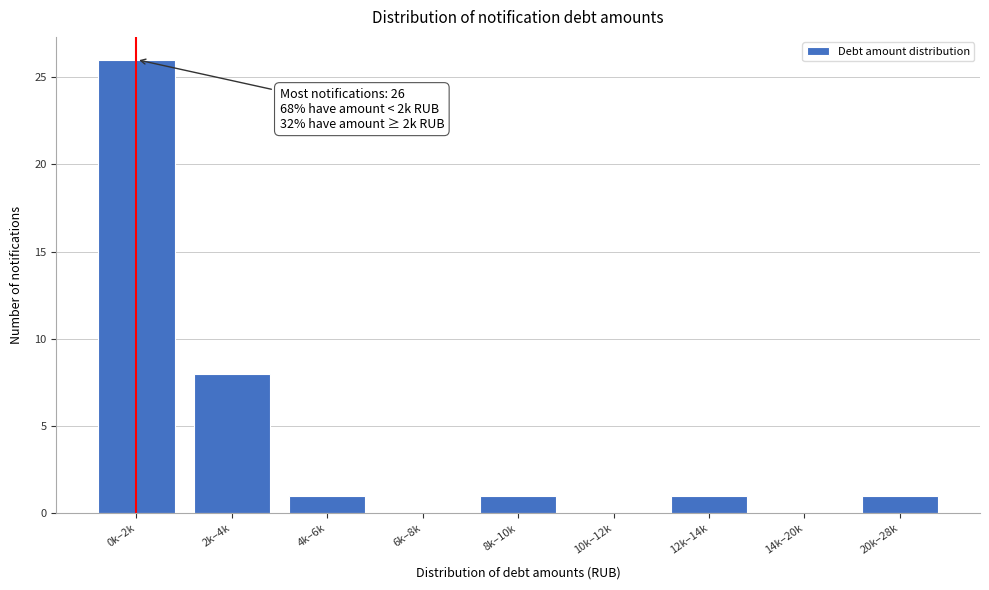

Reading left to right, transcribe all the data shown in this chart.

0k–2k=26	2k–4k=8	4k–6k=1	6k–8k=0	8k–10k=1	10k–12k=0	12k–14k=1	14k–20k=0	20k–28k=1